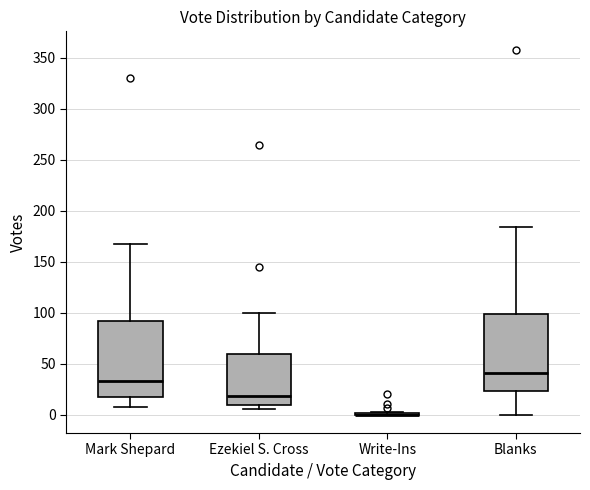

Where does the lower whisker of the box for Mark Shepard end on the y-axis? The values are not printed on the chart, so give them approximately, as read against the axis.

10